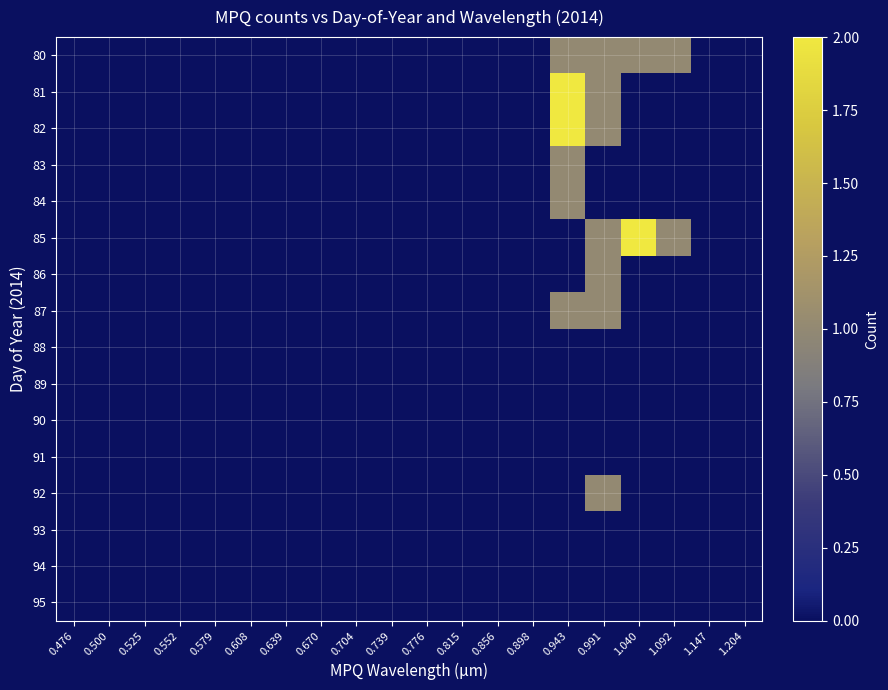

Reading left to right, transcribe all the data shown in this chart.

80: 0.476=0	0.500=0	0.525=0	0.552=0	0.579=0	0.608=0	0.639=0	0.670=0	0.704=0	0.739=0	0.776=0	0.815=0	0.856=0	0.898=0	0.943=1	0.991=1	1.040=1	1.092=1	1.147=0	1.204=0
81: 0.476=0	0.500=0	0.525=0	0.552=0	0.579=0	0.608=0	0.639=0	0.670=0	0.704=0	0.739=0	0.776=0	0.815=0	0.856=0	0.898=0	0.943=2	0.991=1	1.040=0	1.092=0	1.147=0	1.204=0
82: 0.476=0	0.500=0	0.525=0	0.552=0	0.579=0	0.608=0	0.639=0	0.670=0	0.704=0	0.739=0	0.776=0	0.815=0	0.856=0	0.898=0	0.943=2	0.991=1	1.040=0	1.092=0	1.147=0	1.204=0
83: 0.476=0	0.500=0	0.525=0	0.552=0	0.579=0	0.608=0	0.639=0	0.670=0	0.704=0	0.739=0	0.776=0	0.815=0	0.856=0	0.898=0	0.943=1	0.991=0	1.040=0	1.092=0	1.147=0	1.204=0
84: 0.476=0	0.500=0	0.525=0	0.552=0	0.579=0	0.608=0	0.639=0	0.670=0	0.704=0	0.739=0	0.776=0	0.815=0	0.856=0	0.898=0	0.943=1	0.991=0	1.040=0	1.092=0	1.147=0	1.204=0
85: 0.476=0	0.500=0	0.525=0	0.552=0	0.579=0	0.608=0	0.639=0	0.670=0	0.704=0	0.739=0	0.776=0	0.815=0	0.856=0	0.898=0	0.943=0	0.991=1	1.040=2	1.092=1	1.147=0	1.204=0
86: 0.476=0	0.500=0	0.525=0	0.552=0	0.579=0	0.608=0	0.639=0	0.670=0	0.704=0	0.739=0	0.776=0	0.815=0	0.856=0	0.898=0	0.943=0	0.991=1	1.040=0	1.092=0	1.147=0	1.204=0
87: 0.476=0	0.500=0	0.525=0	0.552=0	0.579=0	0.608=0	0.639=0	0.670=0	0.704=0	0.739=0	0.776=0	0.815=0	0.856=0	0.898=0	0.943=1	0.991=1	1.040=0	1.092=0	1.147=0	1.204=0
88: 0.476=0	0.500=0	0.525=0	0.552=0	0.579=0	0.608=0	0.639=0	0.670=0	0.704=0	0.739=0	0.776=0	0.815=0	0.856=0	0.898=0	0.943=0	0.991=0	1.040=0	1.092=0	1.147=0	1.204=0
89: 0.476=0	0.500=0	0.525=0	0.552=0	0.579=0	0.608=0	0.639=0	0.670=0	0.704=0	0.739=0	0.776=0	0.815=0	0.856=0	0.898=0	0.943=0	0.991=0	1.040=0	1.092=0	1.147=0	1.204=0
90: 0.476=0	0.500=0	0.525=0	0.552=0	0.579=0	0.608=0	0.639=0	0.670=0	0.704=0	0.739=0	0.776=0	0.815=0	0.856=0	0.898=0	0.943=0	0.991=0	1.040=0	1.092=0	1.147=0	1.204=0
91: 0.476=0	0.500=0	0.525=0	0.552=0	0.579=0	0.608=0	0.639=0	0.670=0	0.704=0	0.739=0	0.776=0	0.815=0	0.856=0	0.898=0	0.943=0	0.991=0	1.040=0	1.092=0	1.147=0	1.204=0
92: 0.476=0	0.500=0	0.525=0	0.552=0	0.579=0	0.608=0	0.639=0	0.670=0	0.704=0	0.739=0	0.776=0	0.815=0	0.856=0	0.898=0	0.943=0	0.991=1	1.040=0	1.092=0	1.147=0	1.204=0
93: 0.476=0	0.500=0	0.525=0	0.552=0	0.579=0	0.608=0	0.639=0	0.670=0	0.704=0	0.739=0	0.776=0	0.815=0	0.856=0	0.898=0	0.943=0	0.991=0	1.040=0	1.092=0	1.147=0	1.204=0
94: 0.476=0	0.500=0	0.525=0	0.552=0	0.579=0	0.608=0	0.639=0	0.670=0	0.704=0	0.739=0	0.776=0	0.815=0	0.856=0	0.898=0	0.943=0	0.991=0	1.040=0	1.092=0	1.147=0	1.204=0
95: 0.476=0	0.500=0	0.525=0	0.552=0	0.579=0	0.608=0	0.639=0	0.670=0	0.704=0	0.739=0	0.776=0	0.815=0	0.856=0	0.898=0	0.943=0	0.991=0	1.040=0	1.092=0	1.147=0	1.204=0